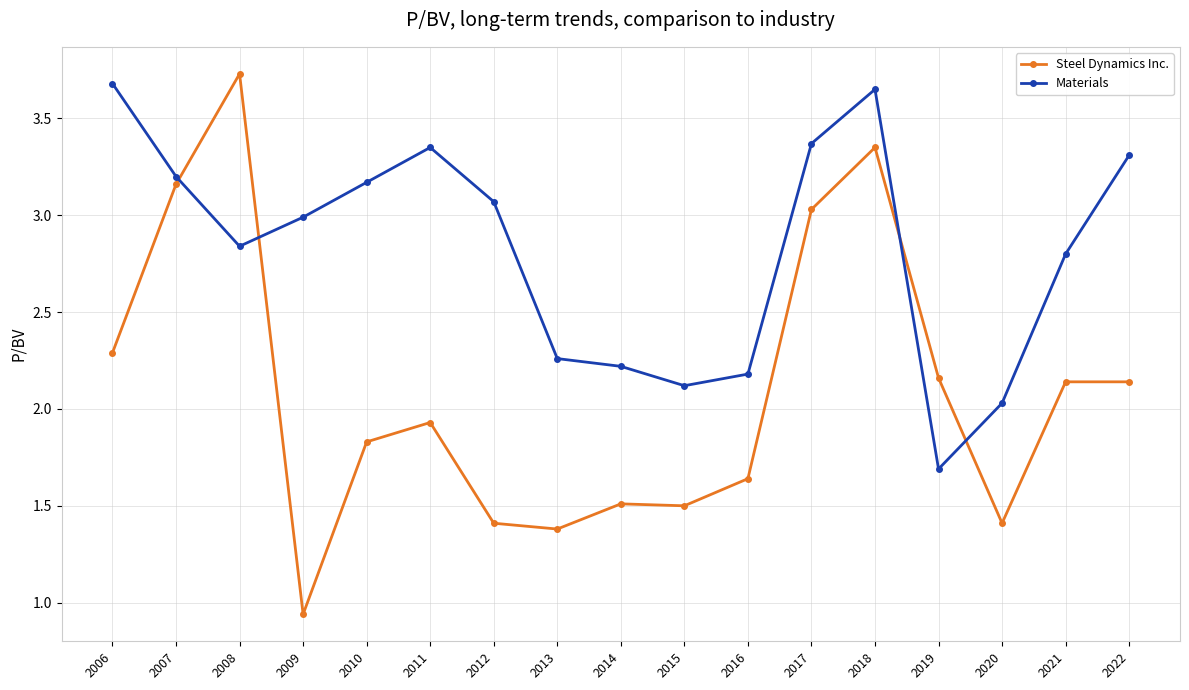

True or false: Steel Dynamics Inc. and Materials cross at least once.

True